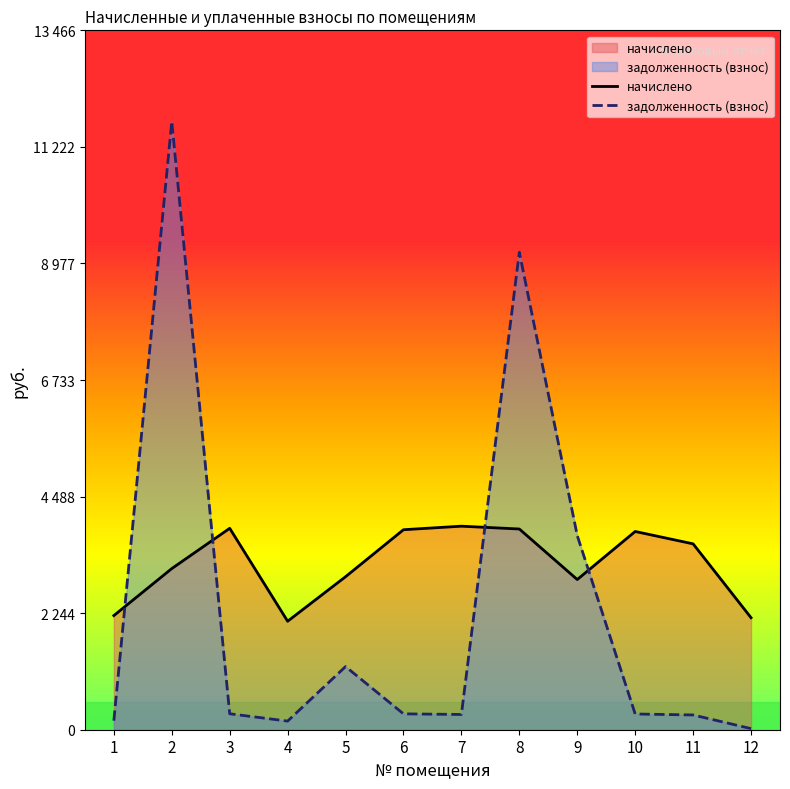

The задолженность (взнос) series shows 293.6 at 7. True or false?

True